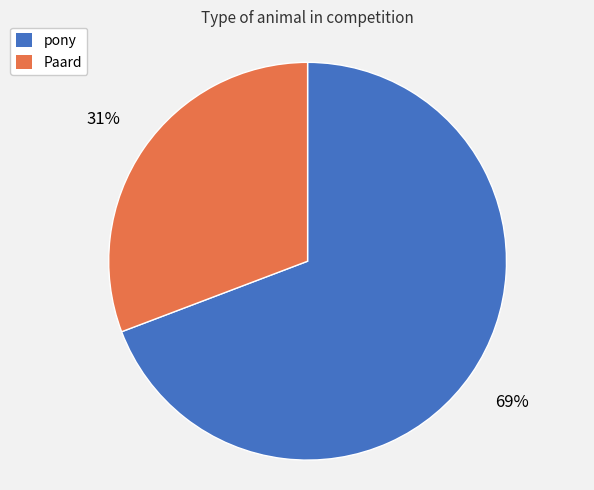

True or false: pony accounts for 60% of the total.

False